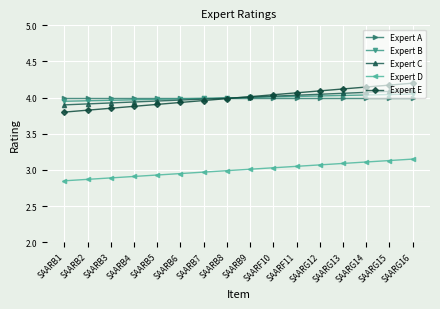

Which series has the largest total across all categories?

Expert A